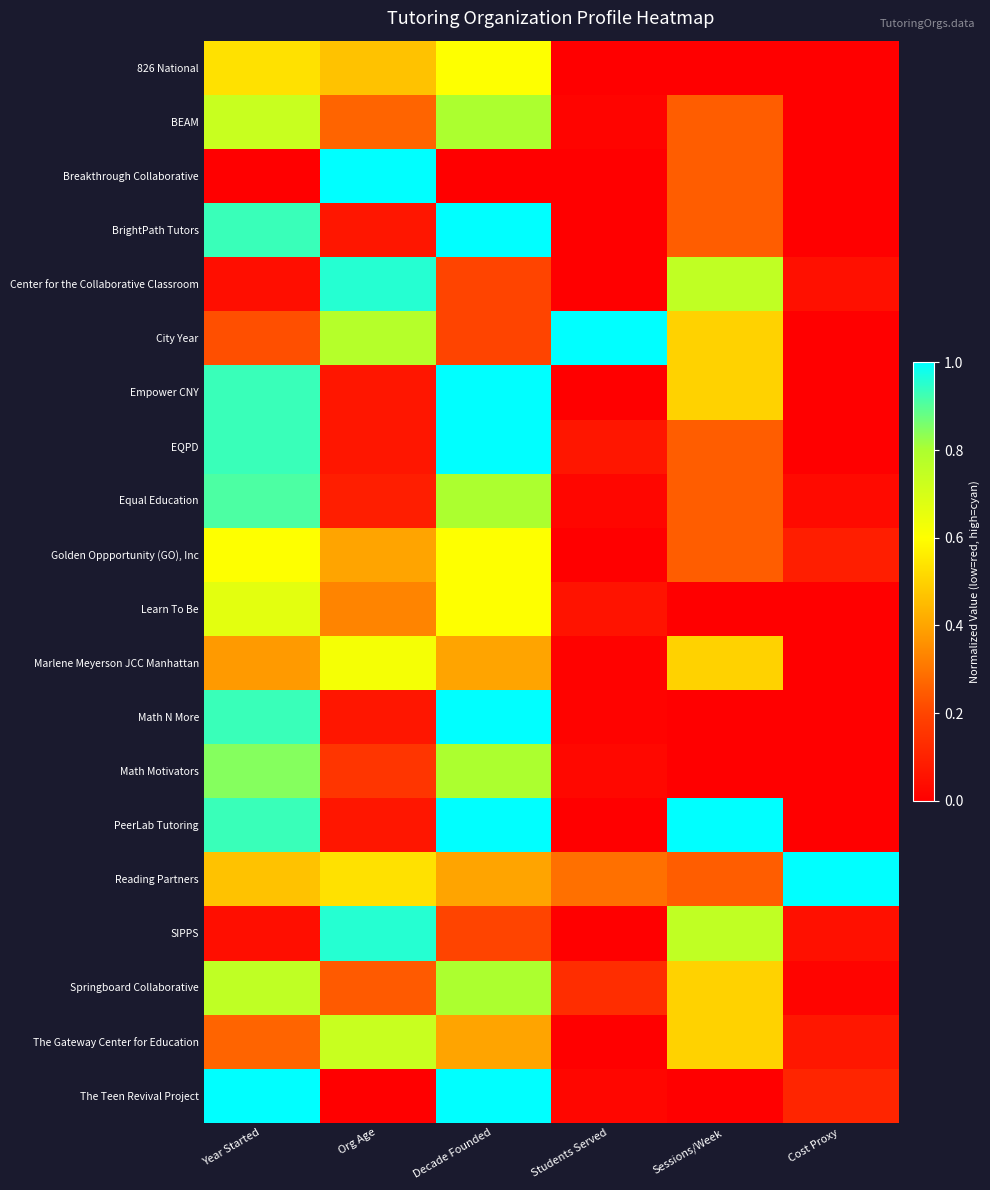

Between Students Served and Decade Founded, which is larger?

Decade Founded